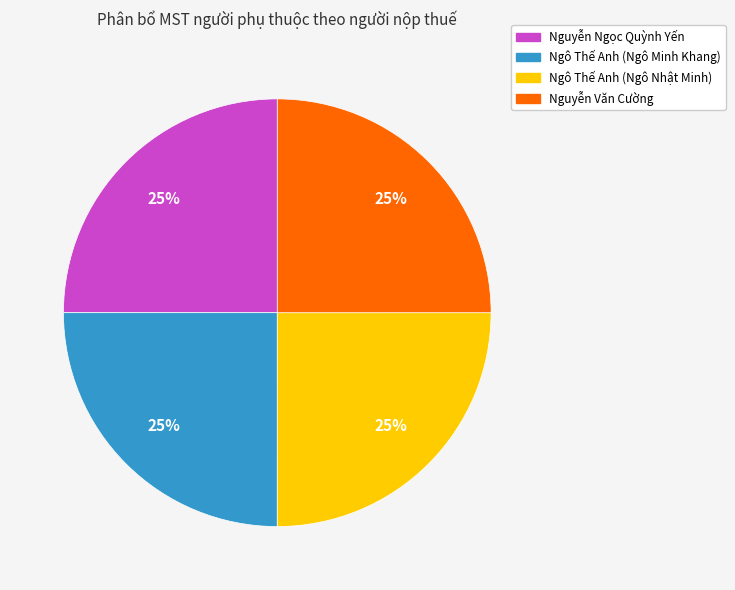

True or false: Nguyễn Văn Cường accounts for 36% of the total.

False